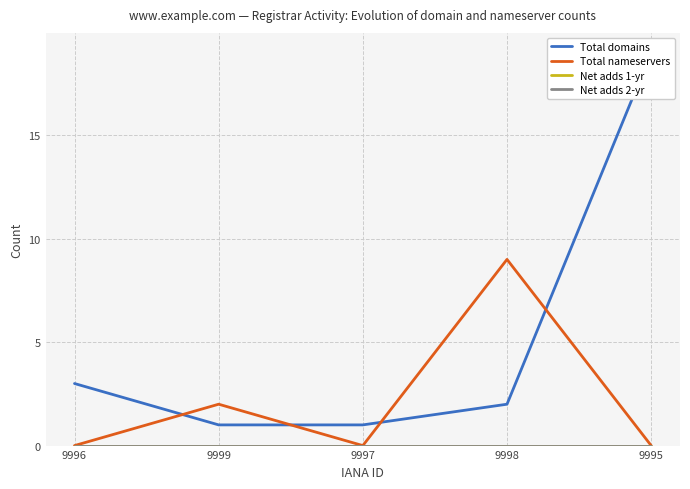

Which series has the largest total across all categories?

Total domains